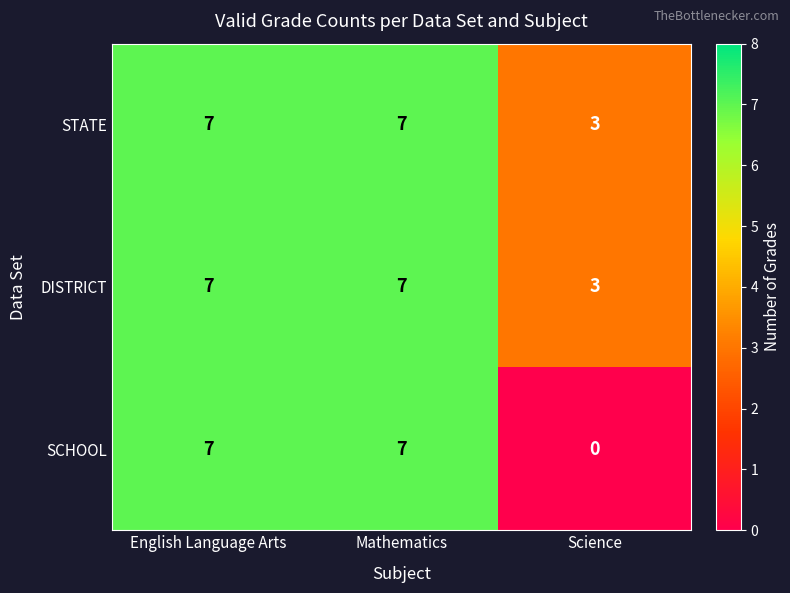

Which category has the lowest value across all series?

Science